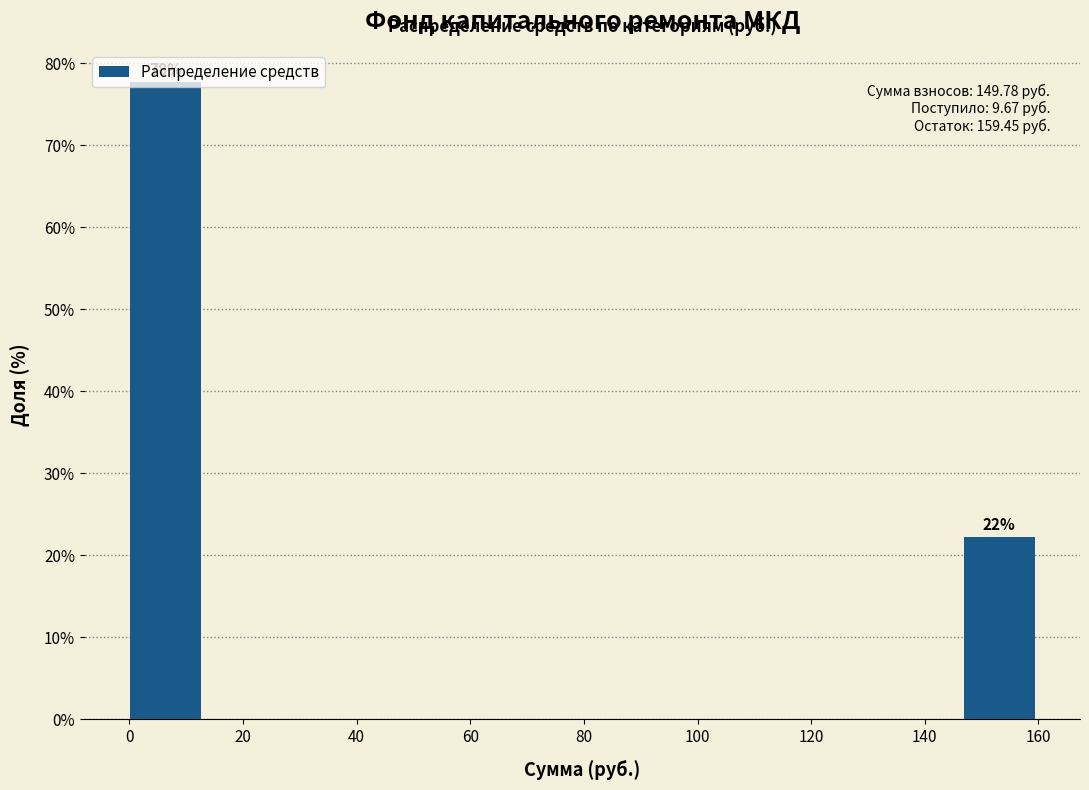

Over which range of the x-axis is the bar tallest?

0 to 14